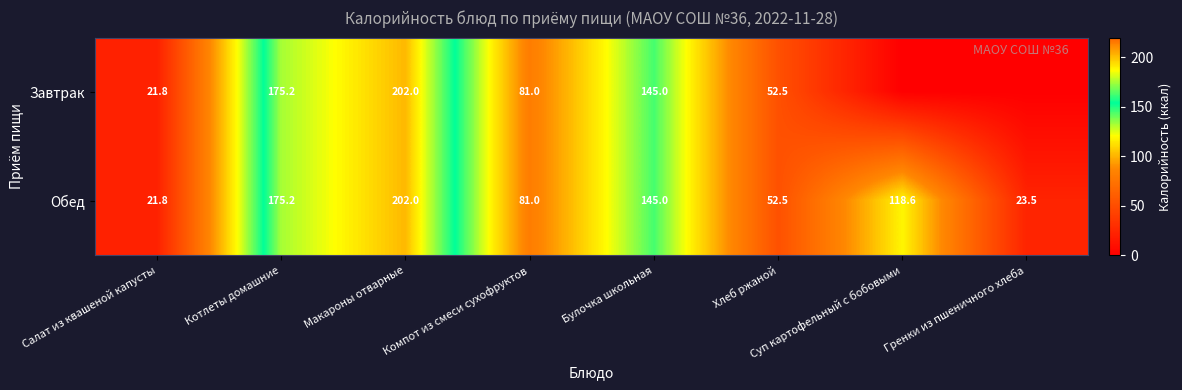

At which label does Обед first exceed 118?

Котлеты домашние